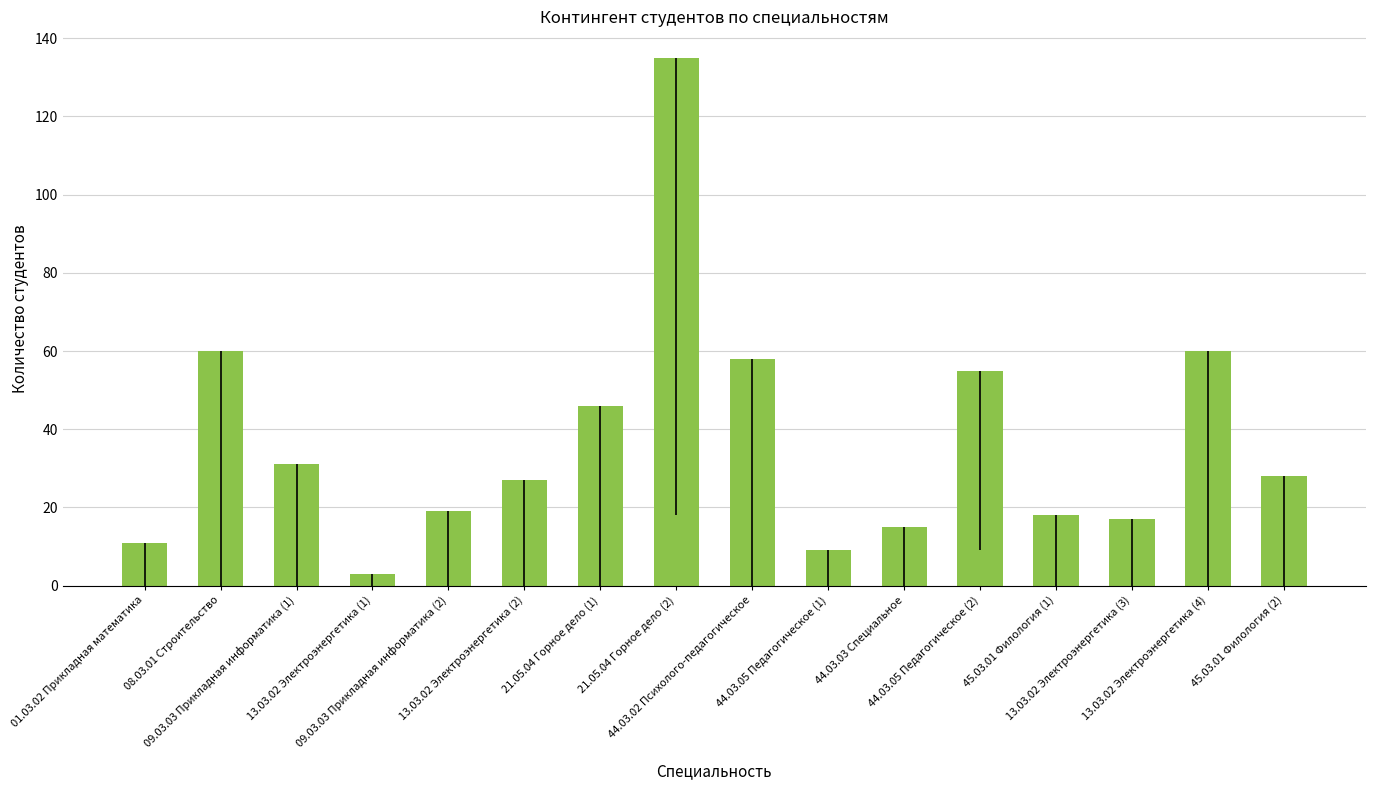

What is the label of the 13th bar from the right?

13.03.02 Электроэнергетика (1)